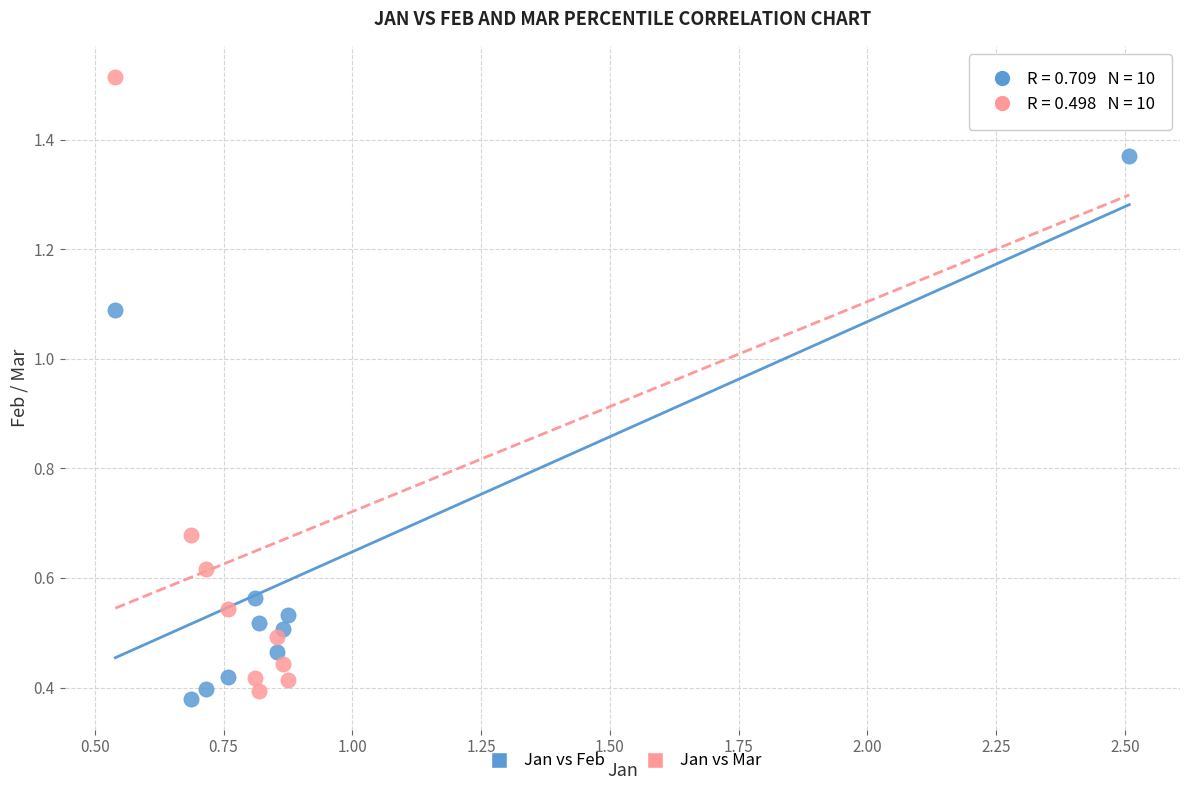

What are all the series names shown in the legend?

Jan vs Feb, Jan vs Mar